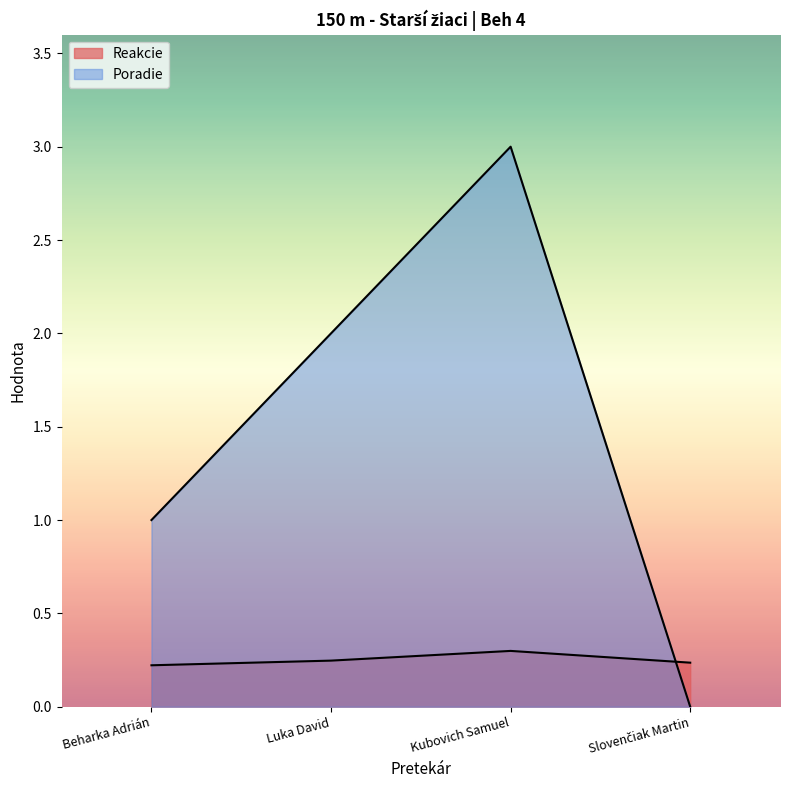

How many positive values does the Poradie series have?

3